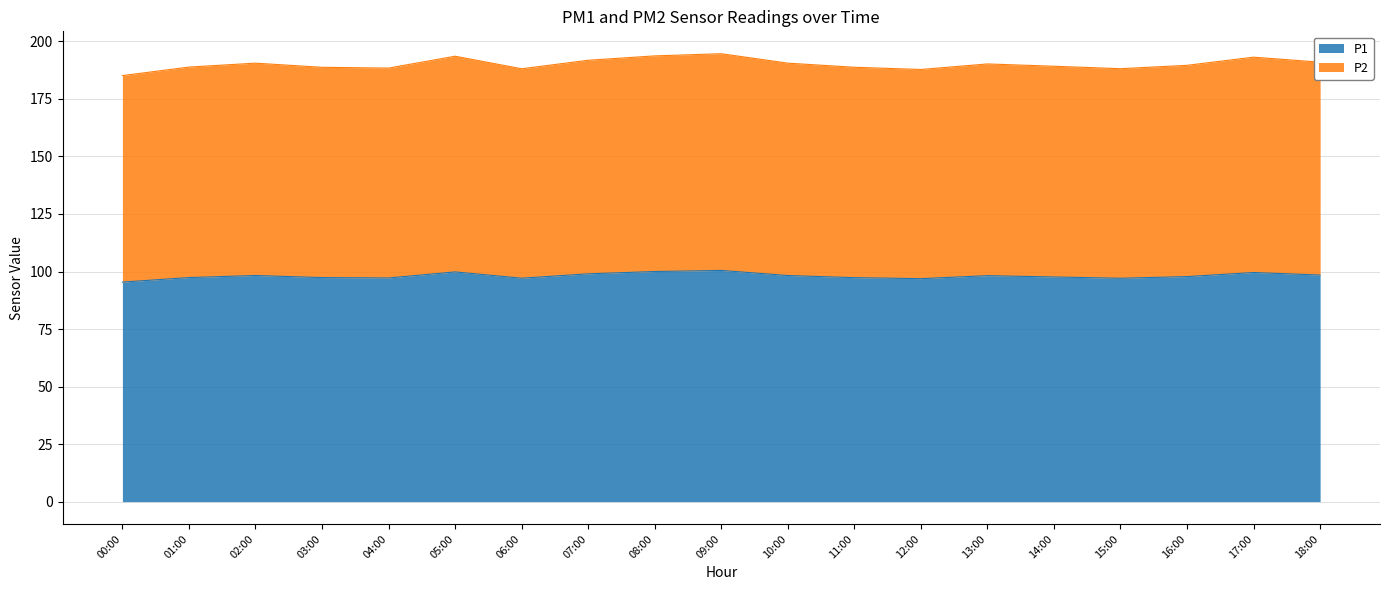

How many values in the P1 series exceed 97?

17